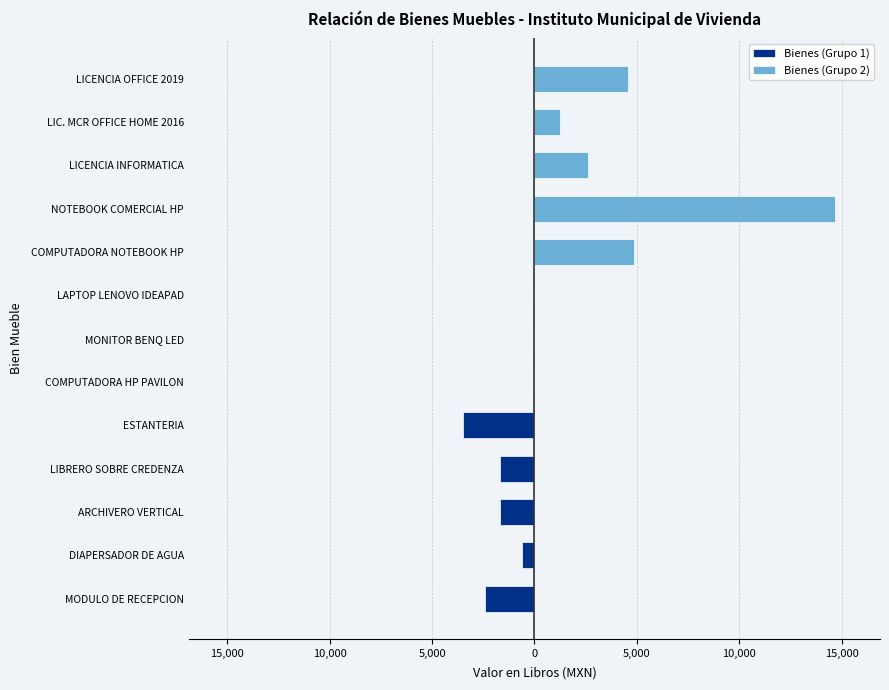

The chart shows a value of 14675.0 at NOTEBOOK COMERCIAL HP. True or false?

True